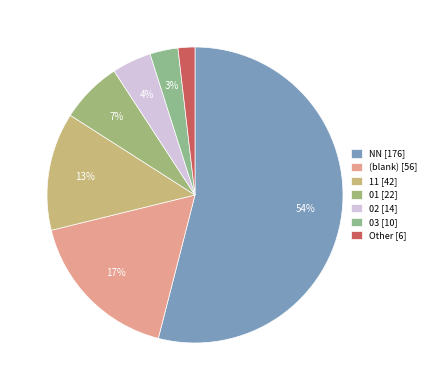

Count the number of slices in the pie.

7